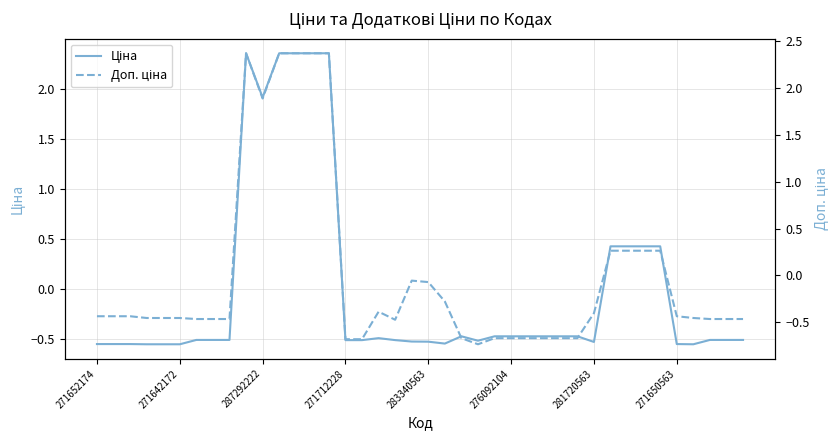

Does the chart have visible grid lines?

Yes